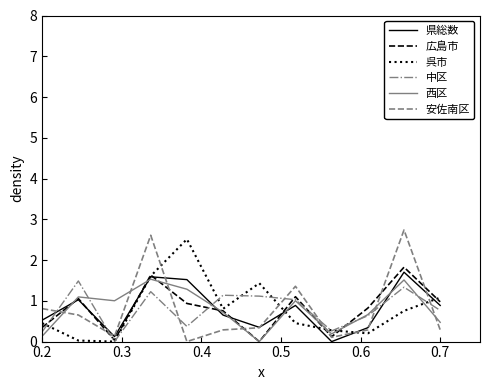

After their last crossing, which series has the higher values: 西区 or 安佐南区?

西区